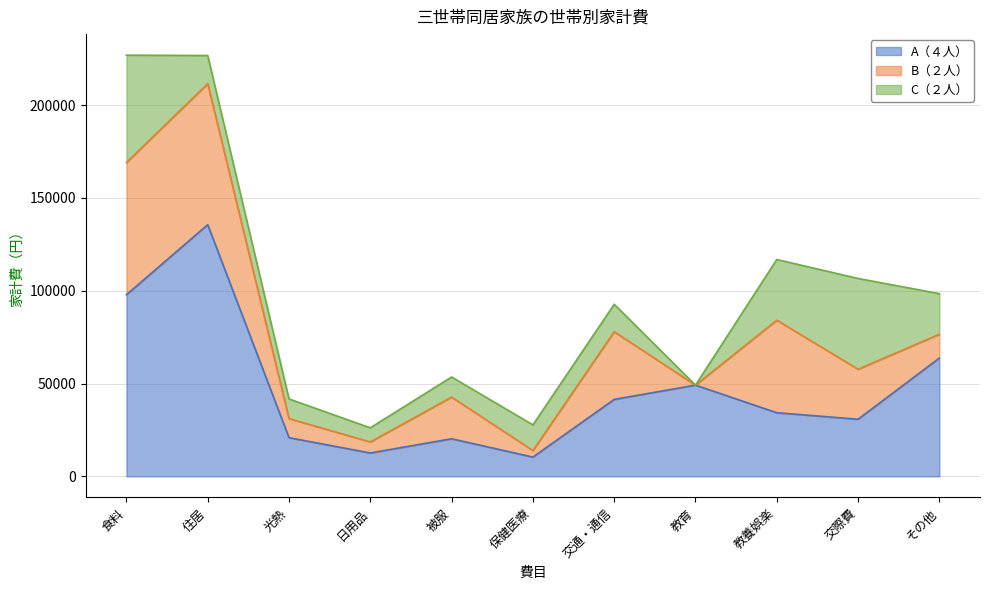

Reading right to left, extract all data points from this chart.

A（４人）: その他=63763	交際費=30785	教養娯楽=34295	教育=49162	交通・通信=41471	保健医療=10386	被服=20264	日用品=12600	光熱=20841	住居=135600	食料=97879
B（２人）: その他=12800	交際費=26928	教養娯楽=49858	教育=0	交通・通信=36461	保健医療=3530	被服=22454	日用品=5935	光熱=10286	住居=76000	食料=71239
C（２人）: その他=21876	交際費=48920	教養娯楽=32690	教育=0	交通・通信=14798	保健医療=13826	被服=10827	日用品=7632	光熱=10582	住居=15141	食料=57816